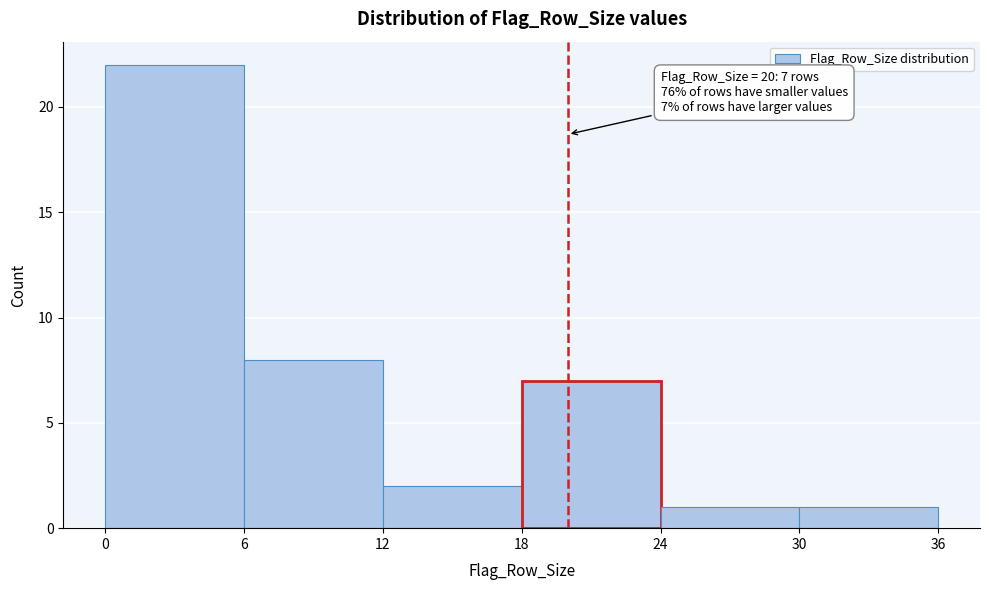

Which range on the x-axis has the tallest bar?

0 to 6